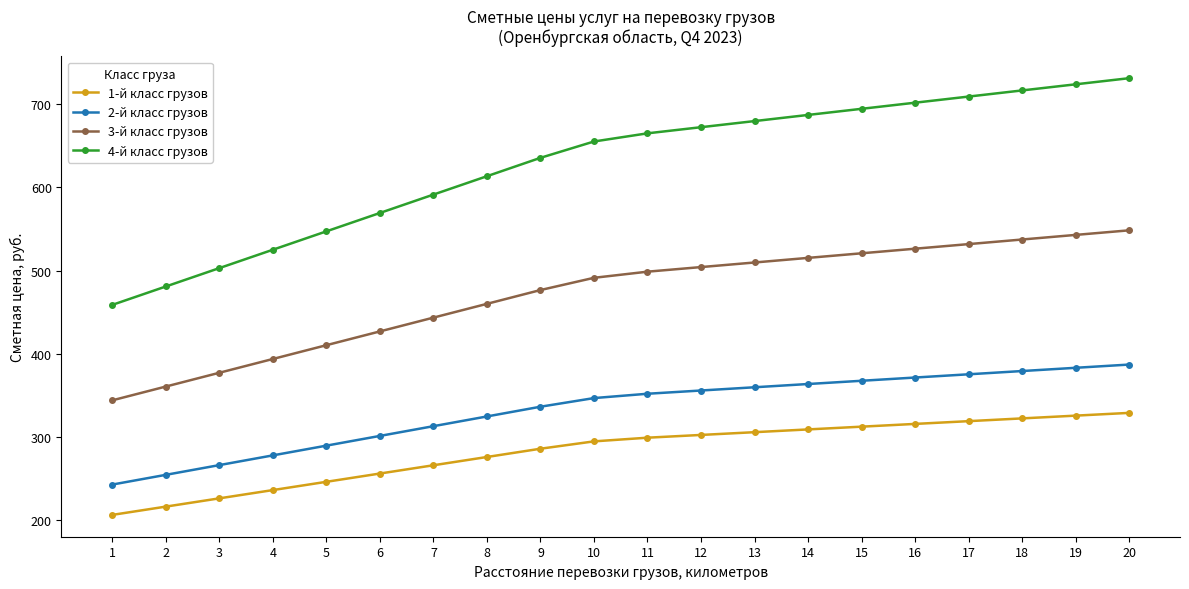

True or false: 4-й класс грузов and 2-й класс грузов intersect in this chart.

False